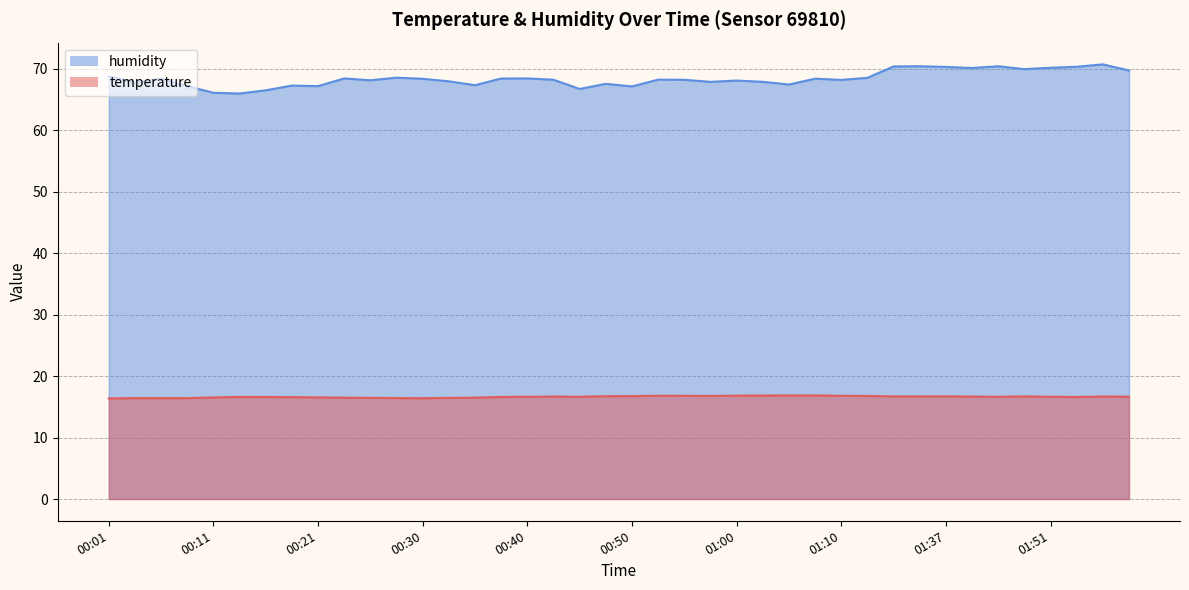

At how many categories does at least one series exceed 24?

40